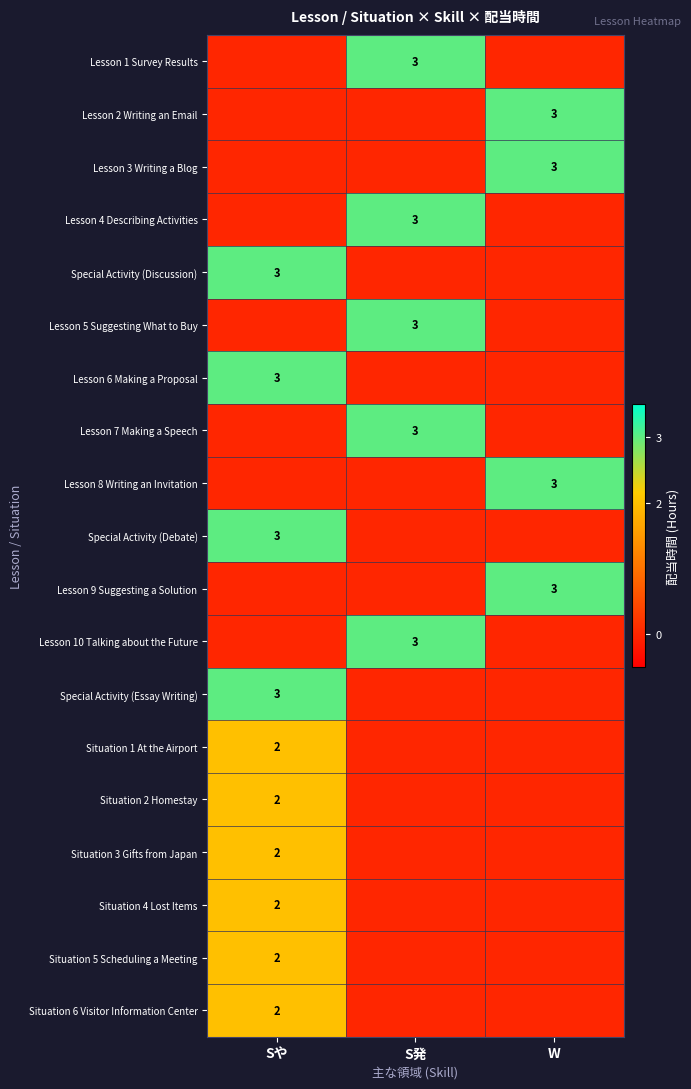

How many categories are shown in the chart?

3